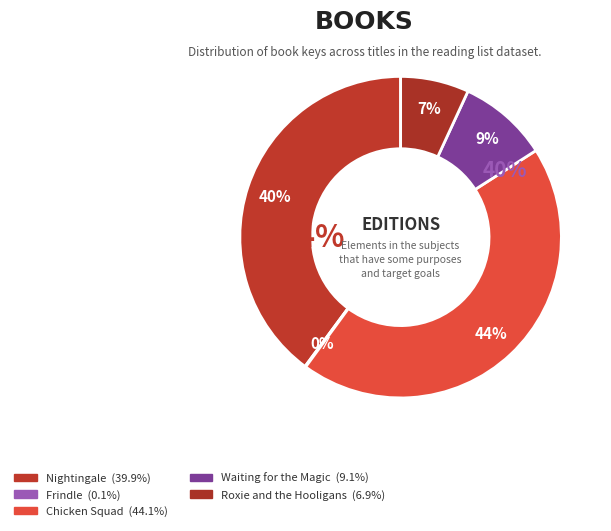

Rank the categories by value from lowest to highest.

Frindle, Roxie and the Hooligans, Waiting for the Magic, Nightingale, Chicken Squad